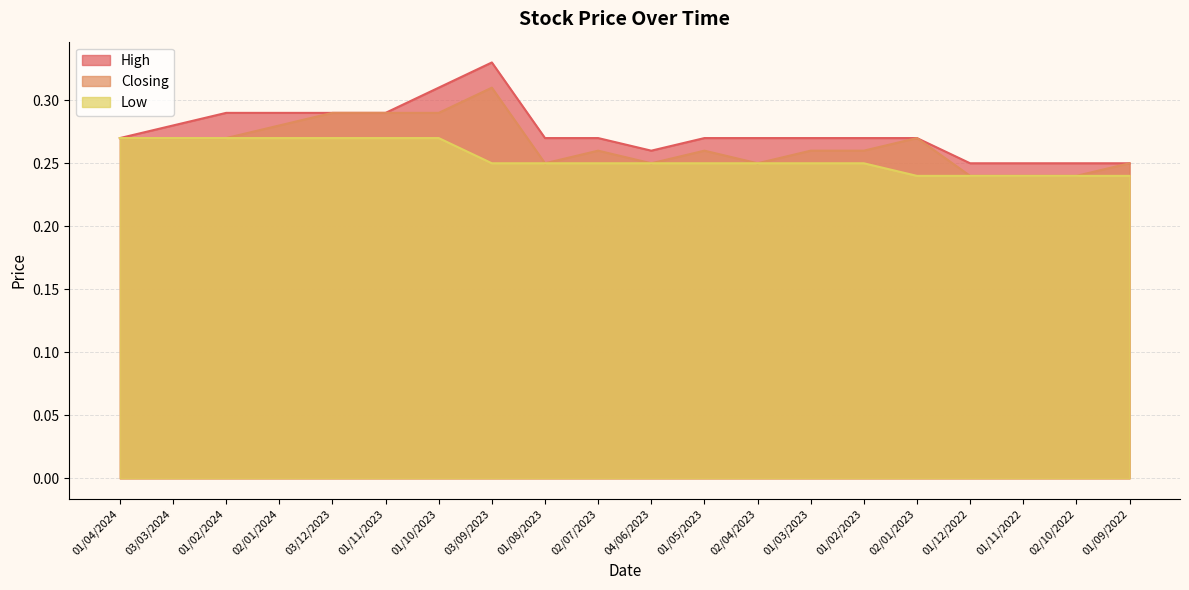

What is the minimum value shown in the chart?

0.2